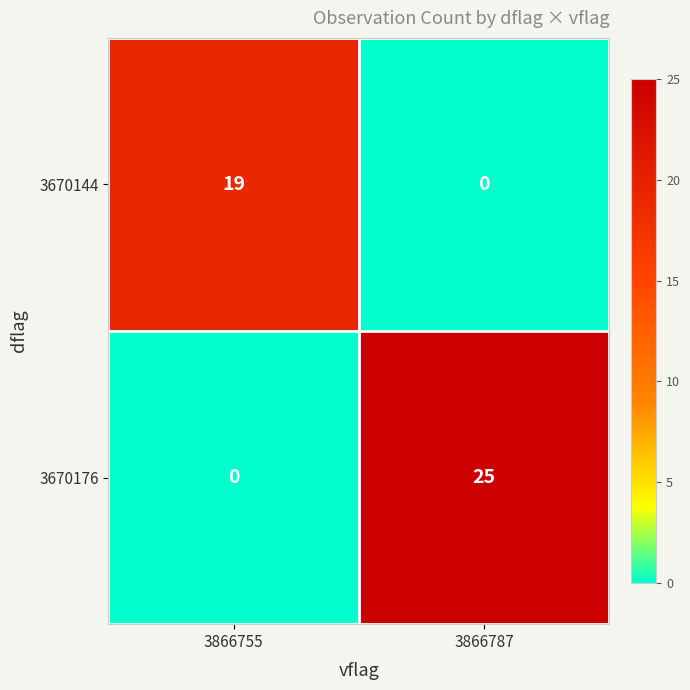

Which series has the largest total across all categories?

3670176